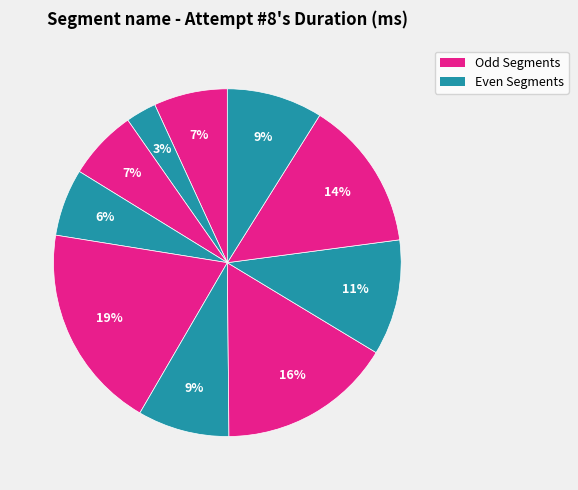

How many slices are in this pie chart?

10